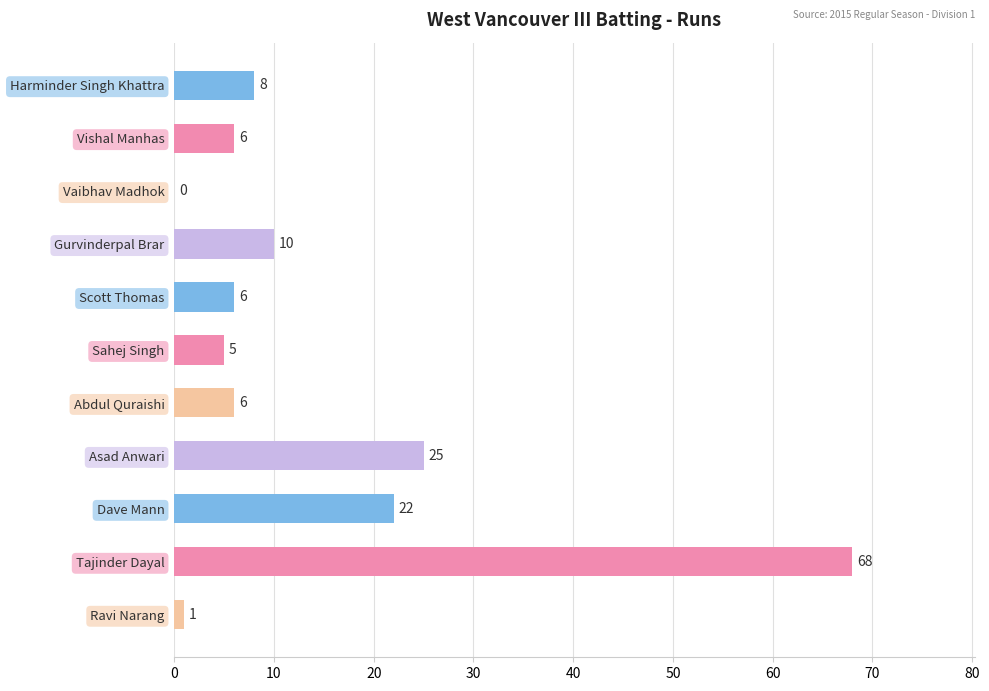

The value at Vaibhav Madhok is 0. True or false?

True